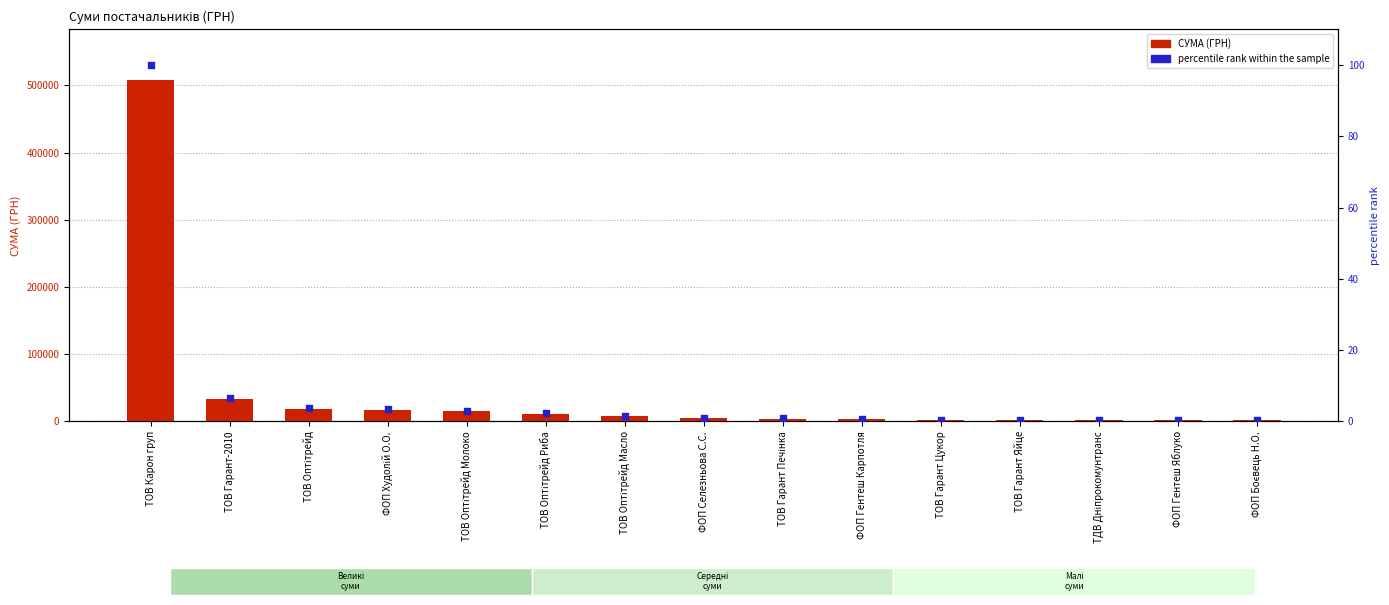

Is the value of percentile rank within the sample at ТОВ Оптітрейд Молоко greater than the value of СУМА (ГРН) at ФОП Худолій О.О.?

No